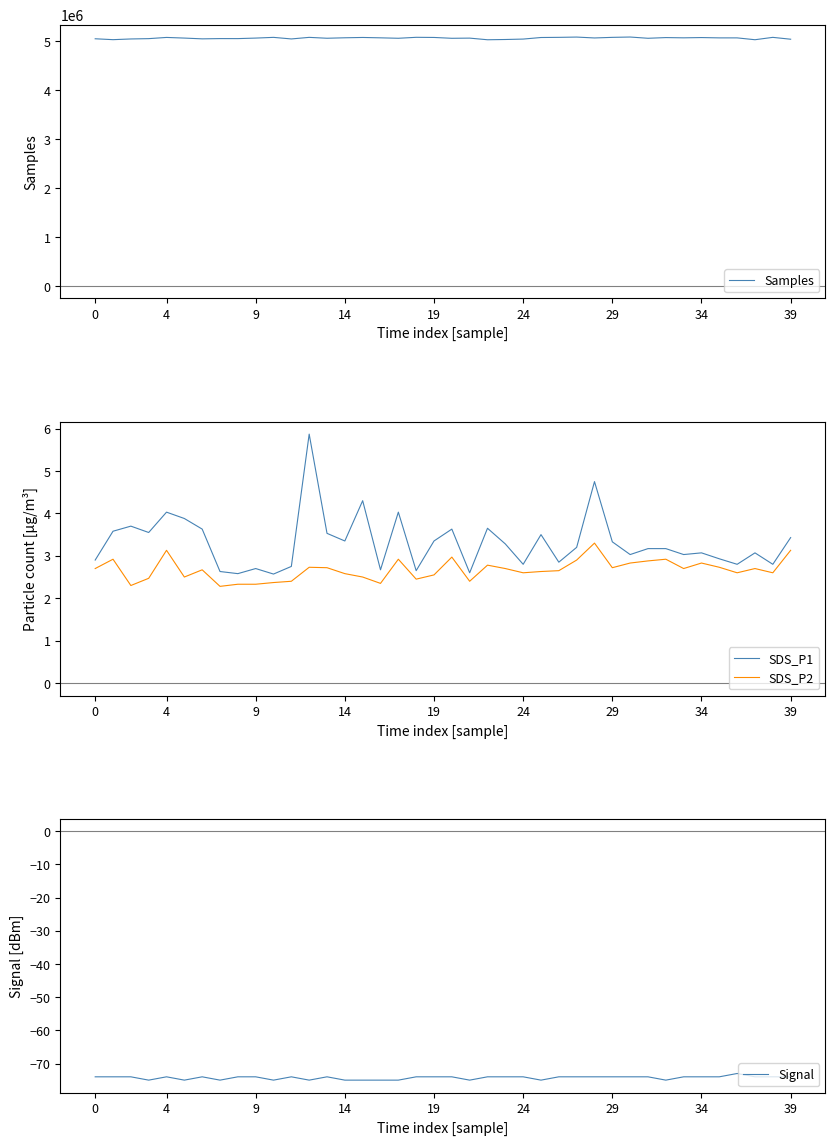

What is the lowest value of the SDS_P1 series?

2.6